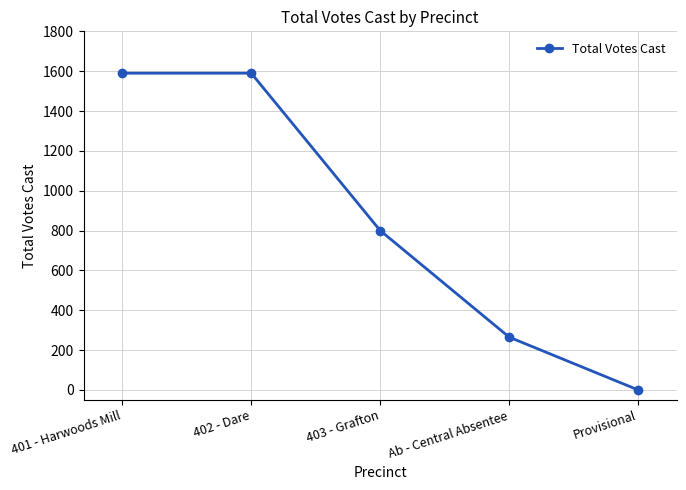

The chart shows a value of 1284 at 403 - Grafton. True or false?

False